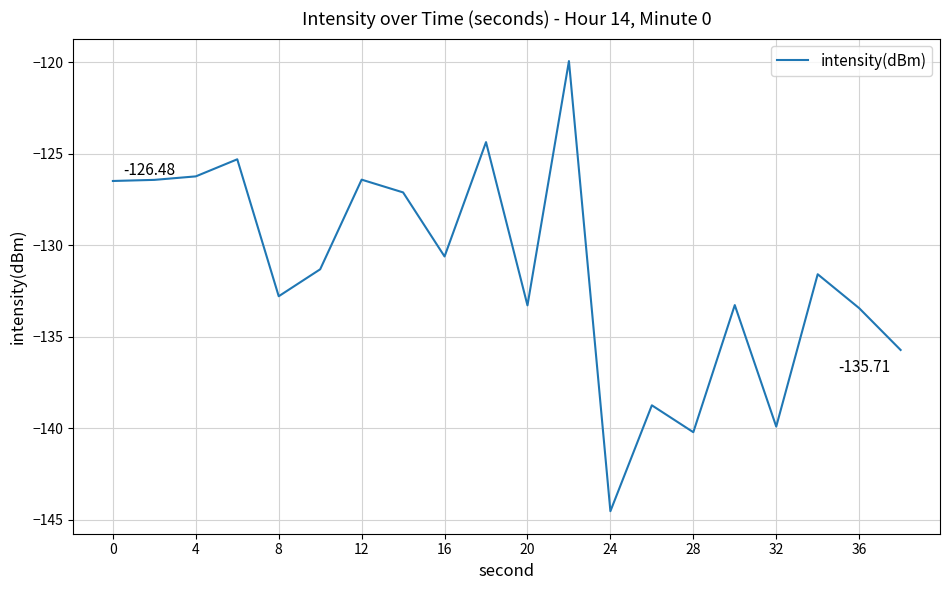

What is the difference between the maximum and minimum values?

24.6